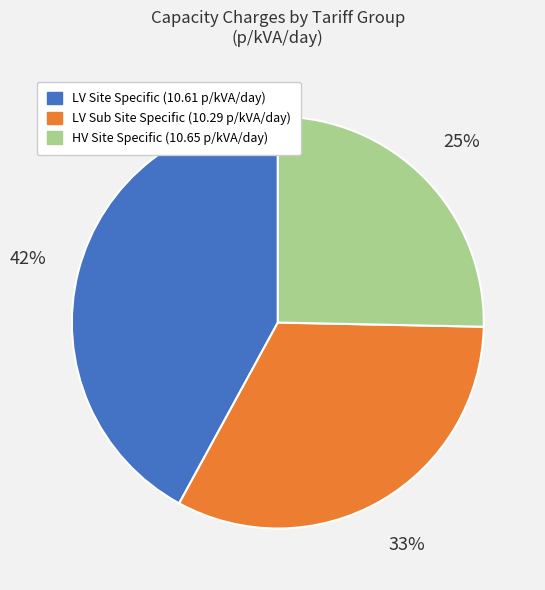

How many segments does this pie chart have?

3